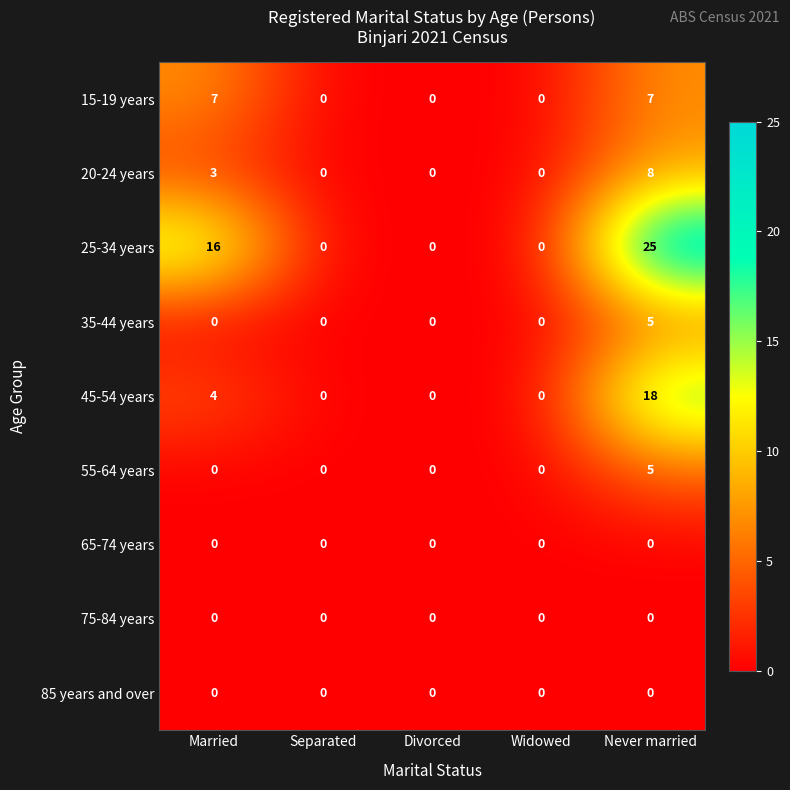

What is the maximum value shown in the chart?

25